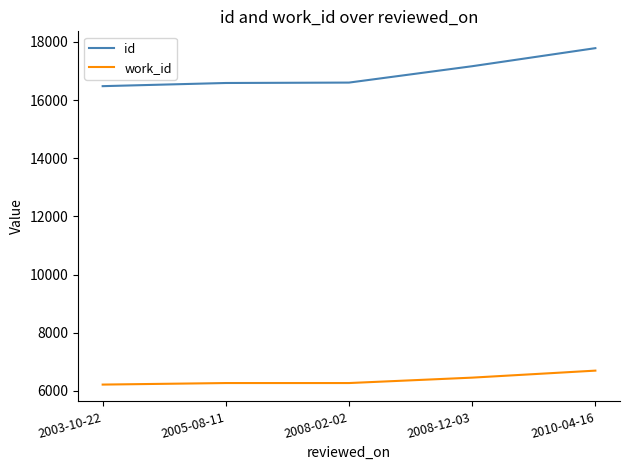

Rank the series at 2010-04-16 from highest to lowest value.

id, work_id